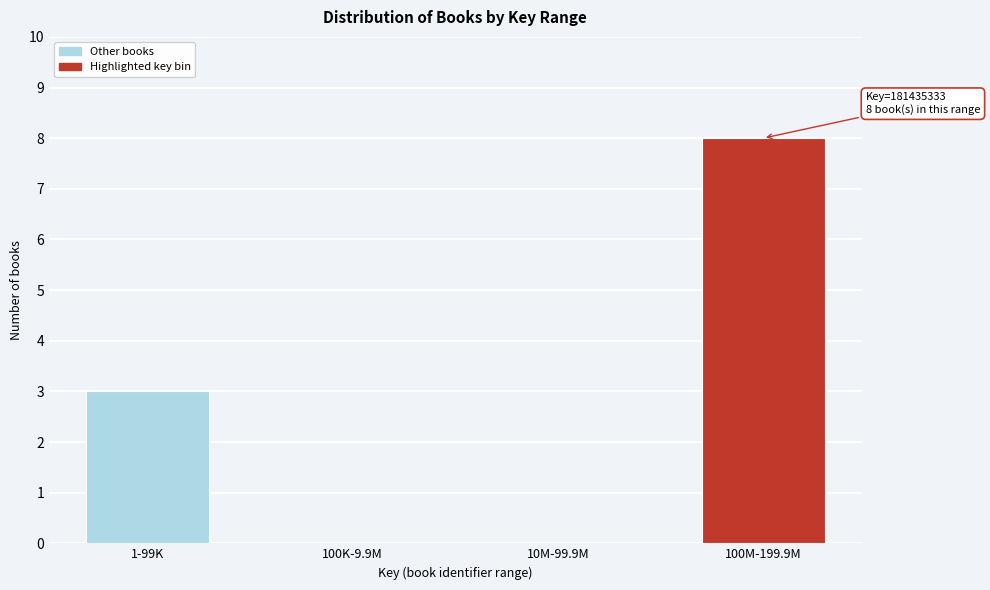

Reading right to left, extract all data points from this chart.

100M-199.9M=8	10M-99.9M=0	100K-9.9M=0	1-99K=3